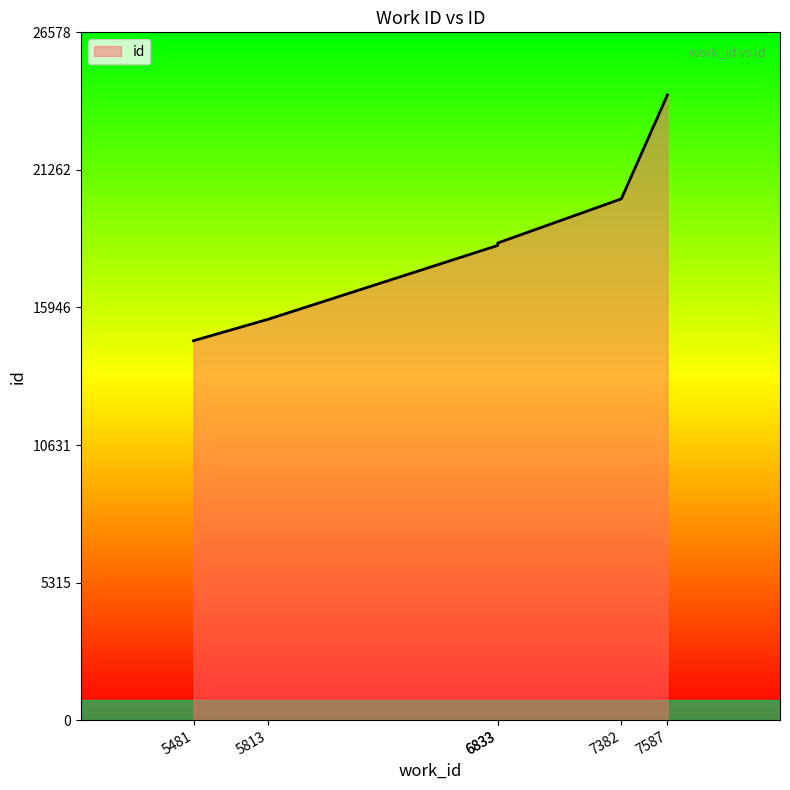

How many lines are shown in the chart?

1